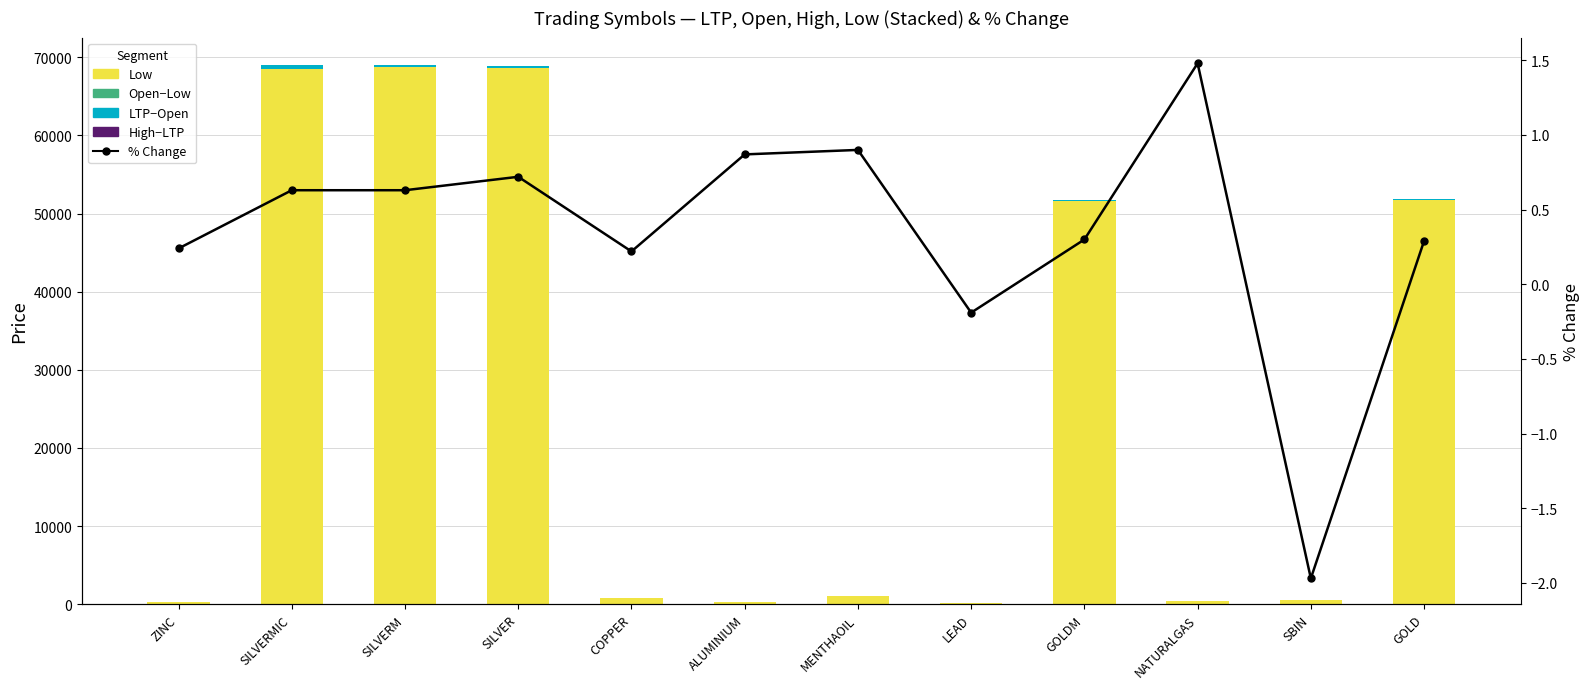

How many groups of bars are there?

12